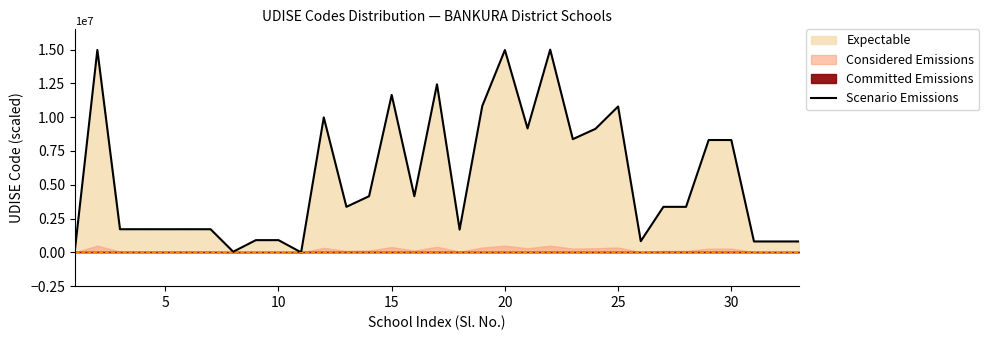

What is the maximum value for Scenario Emissions?

15000000.0